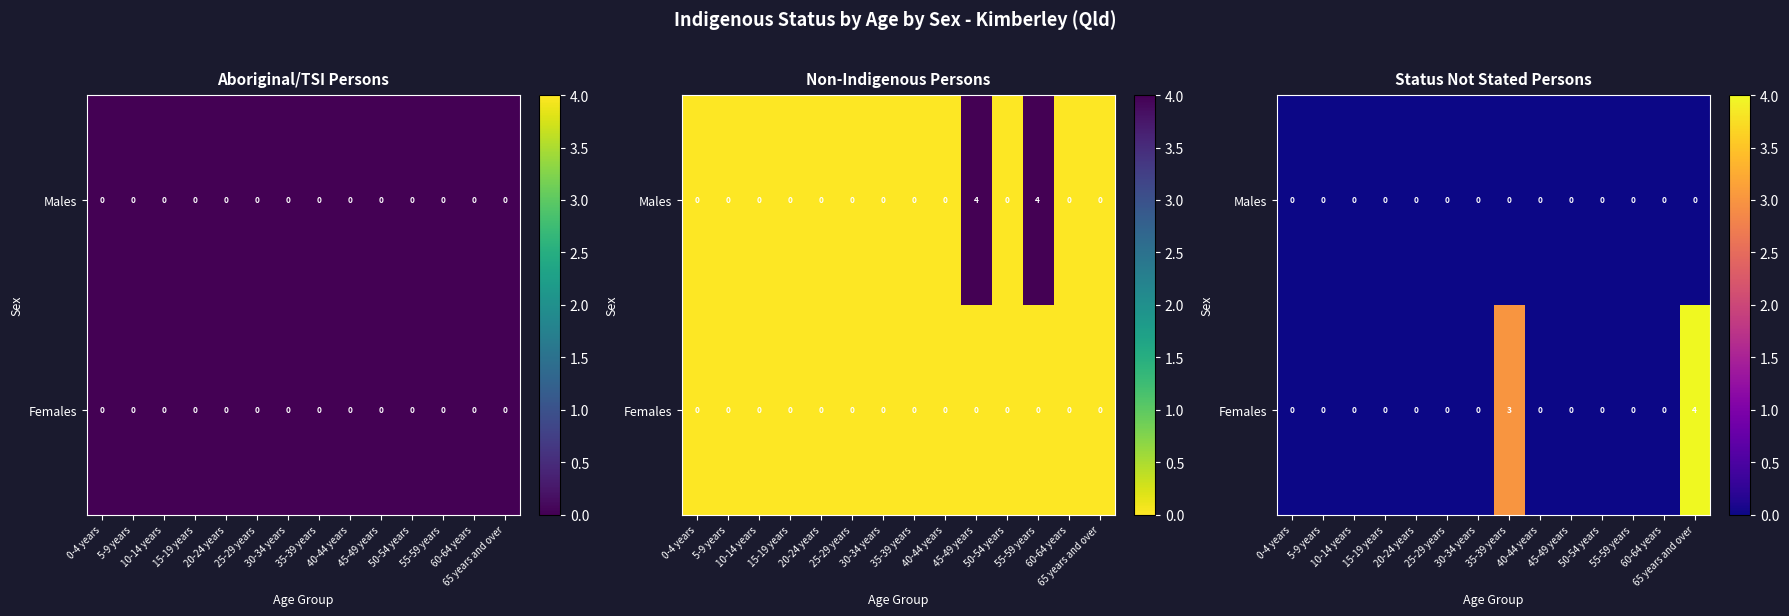

At which label is Males closest to 0?

0-4 years